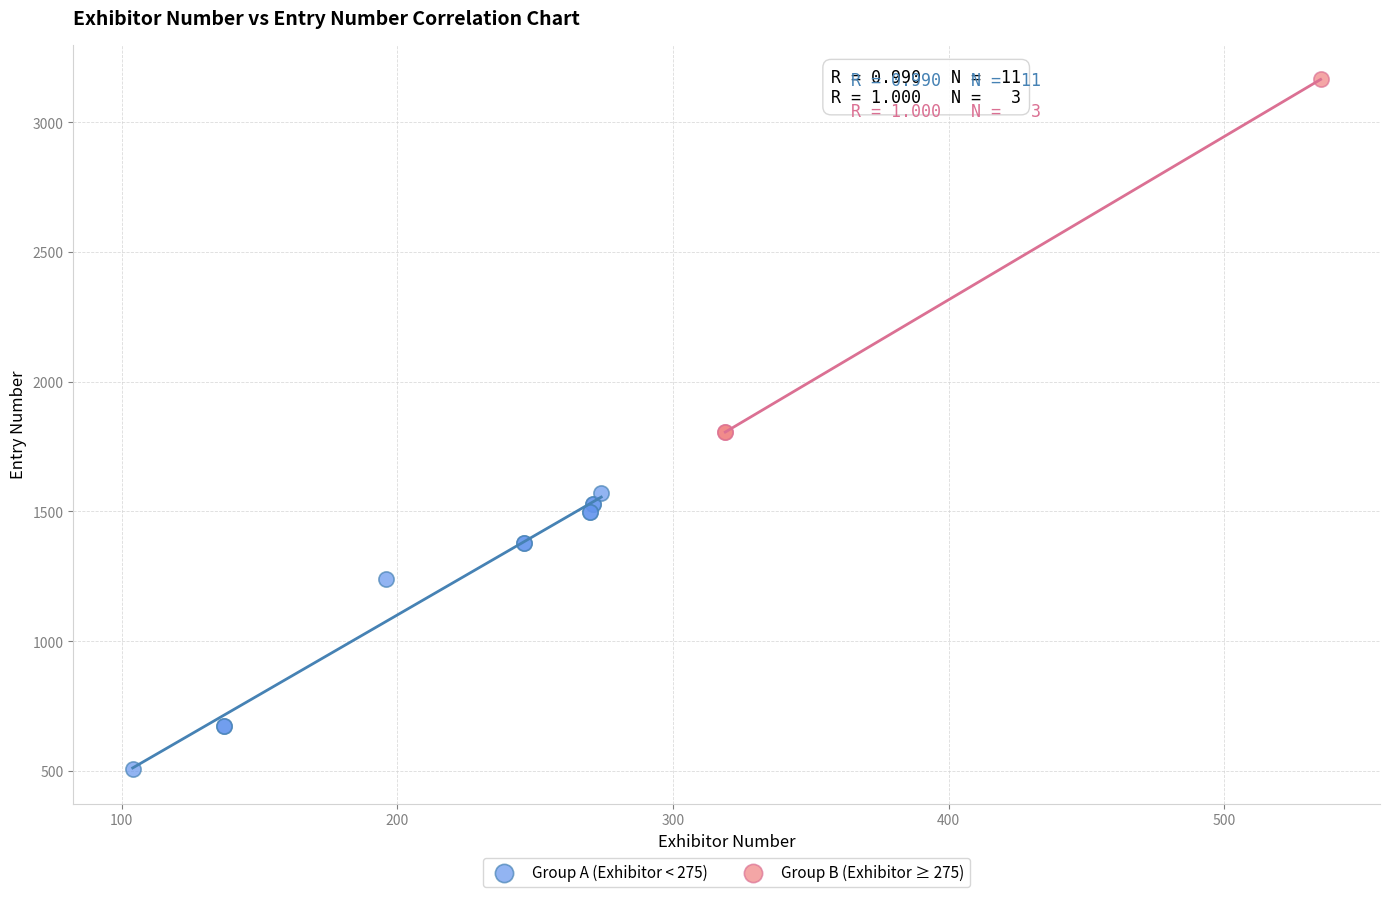

Which series contains the lowest Y value?

Group A (Exhibitor < 275)